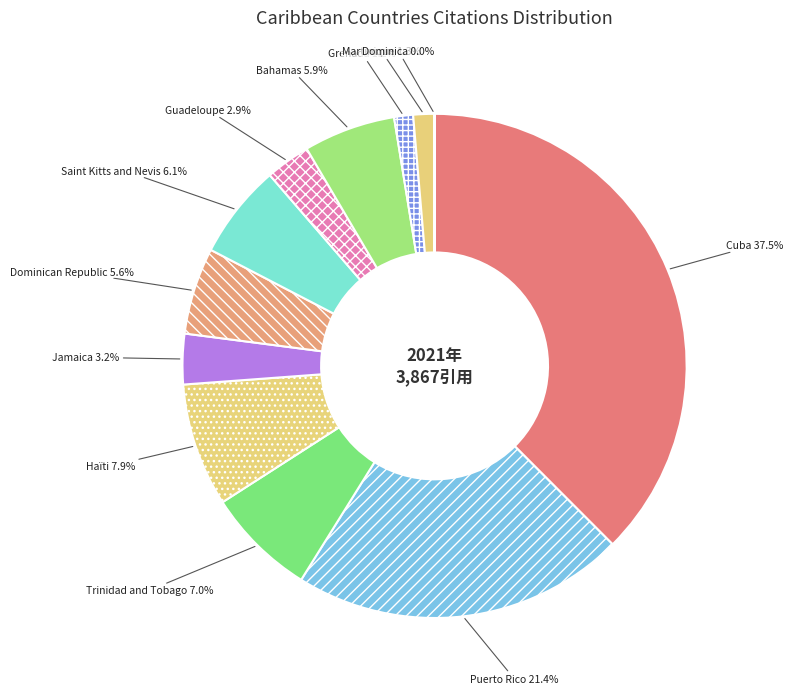

Which category has the biggest portion of the pie?

Cuba